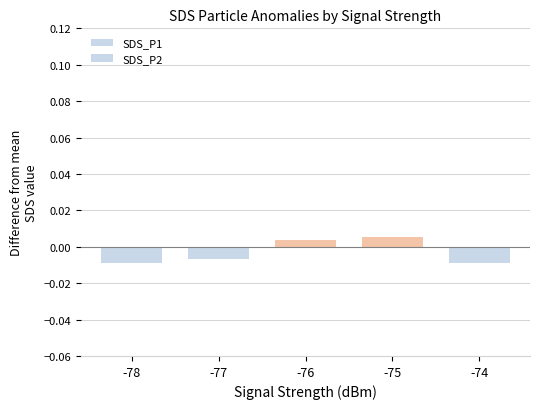

How many bars are there in each group?

2